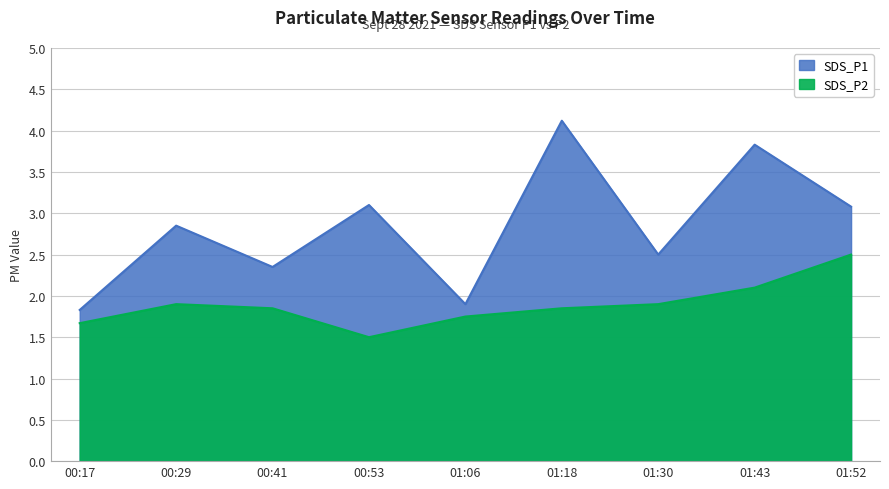

How many interior local valleys does the SDS_P2 series have?

1